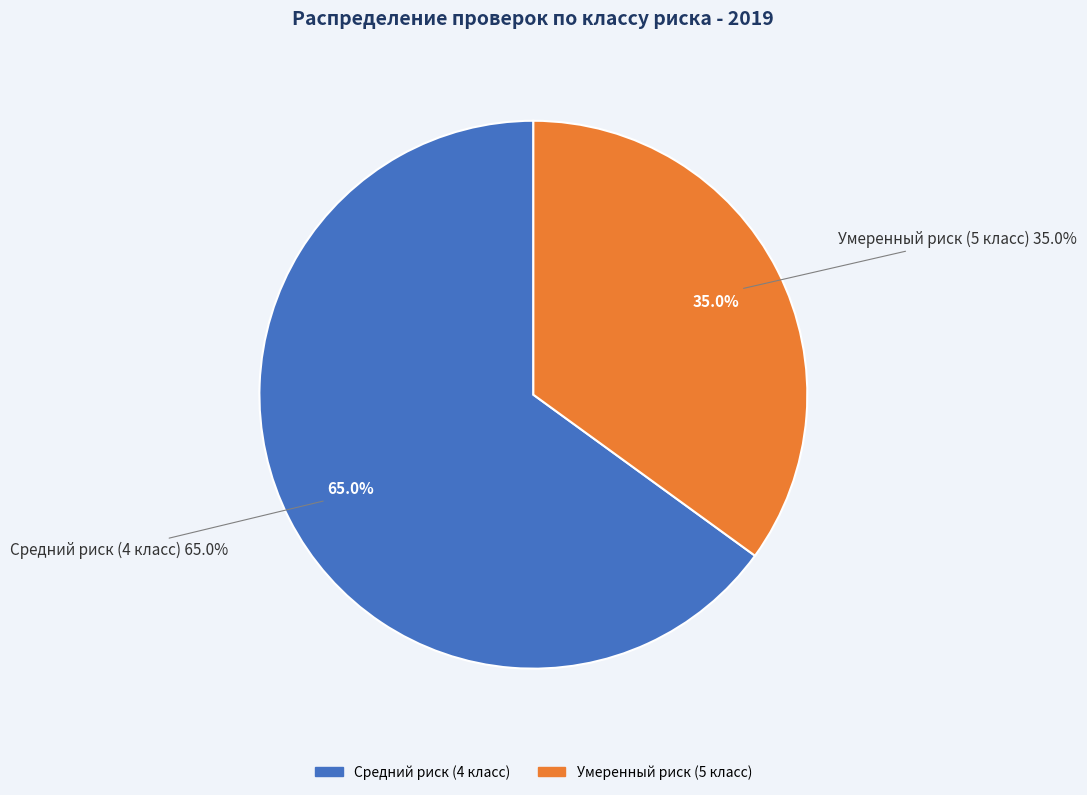

Between Умеренный риск (5 класс) and Средний риск (4 класс), which is larger?

Средний риск (4 класс)